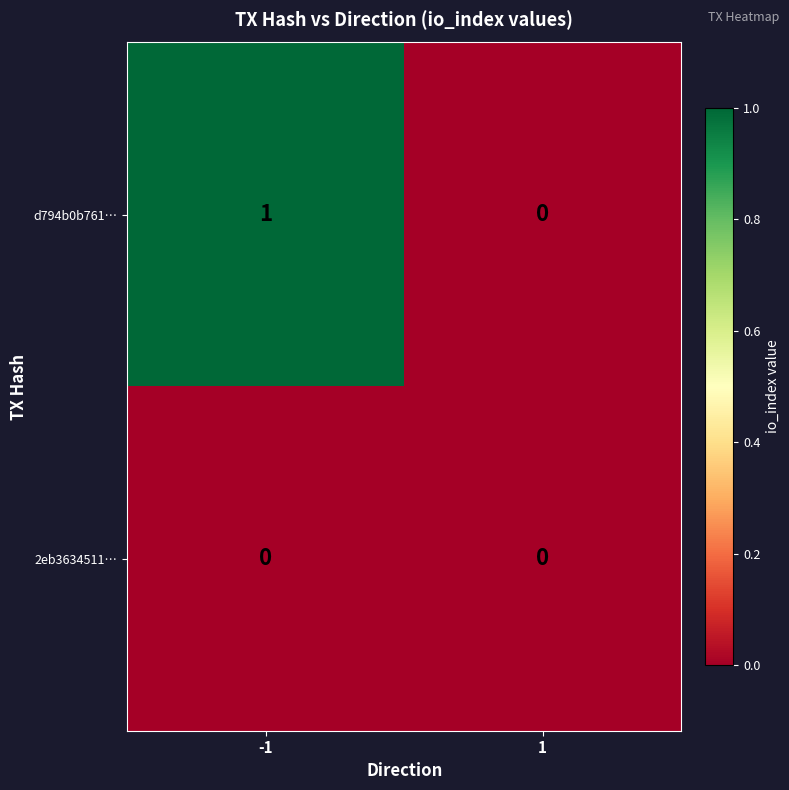

The 2eb3634511… series shows 0 at 1. True or false?

True